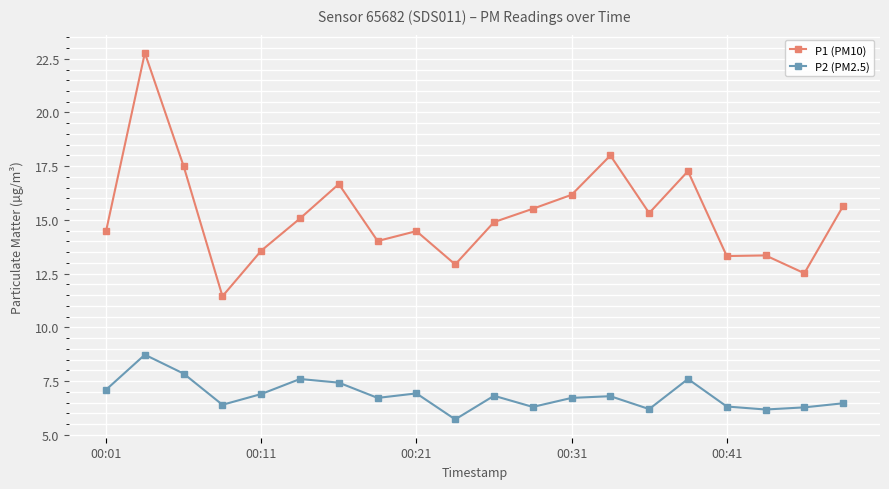

True or false: P1 (PM10) and P2 (PM2.5) cross at least once.

False